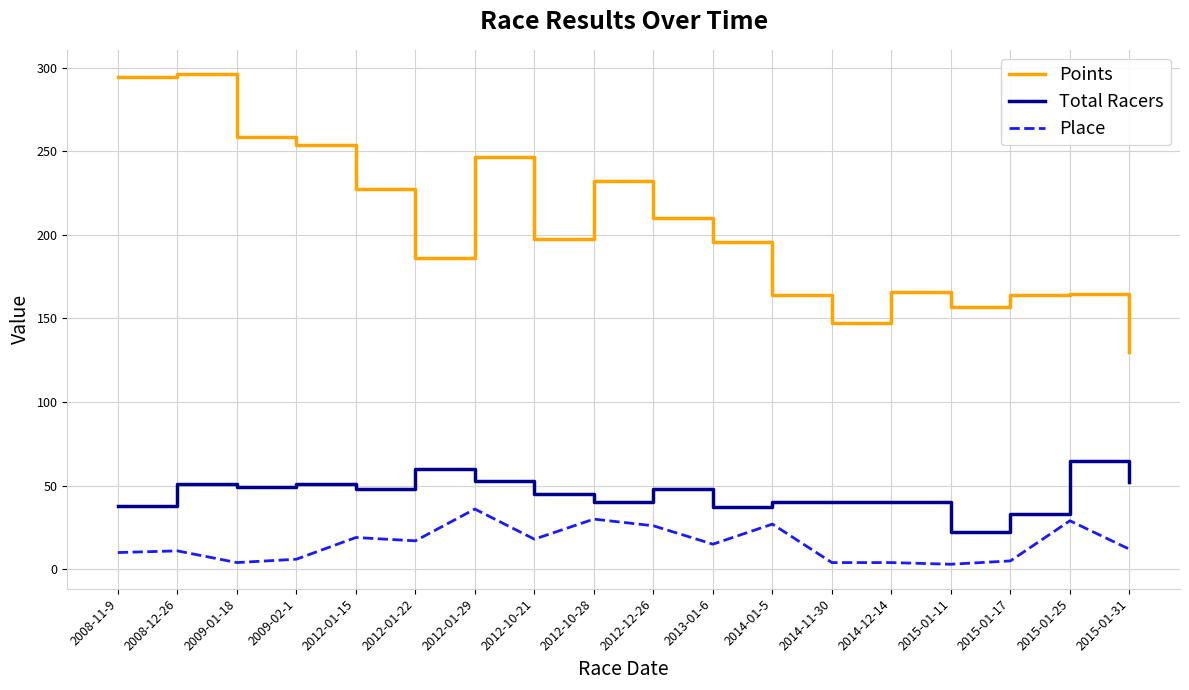

Which category has the lowest value in the Total Racers series?

2015-01-11